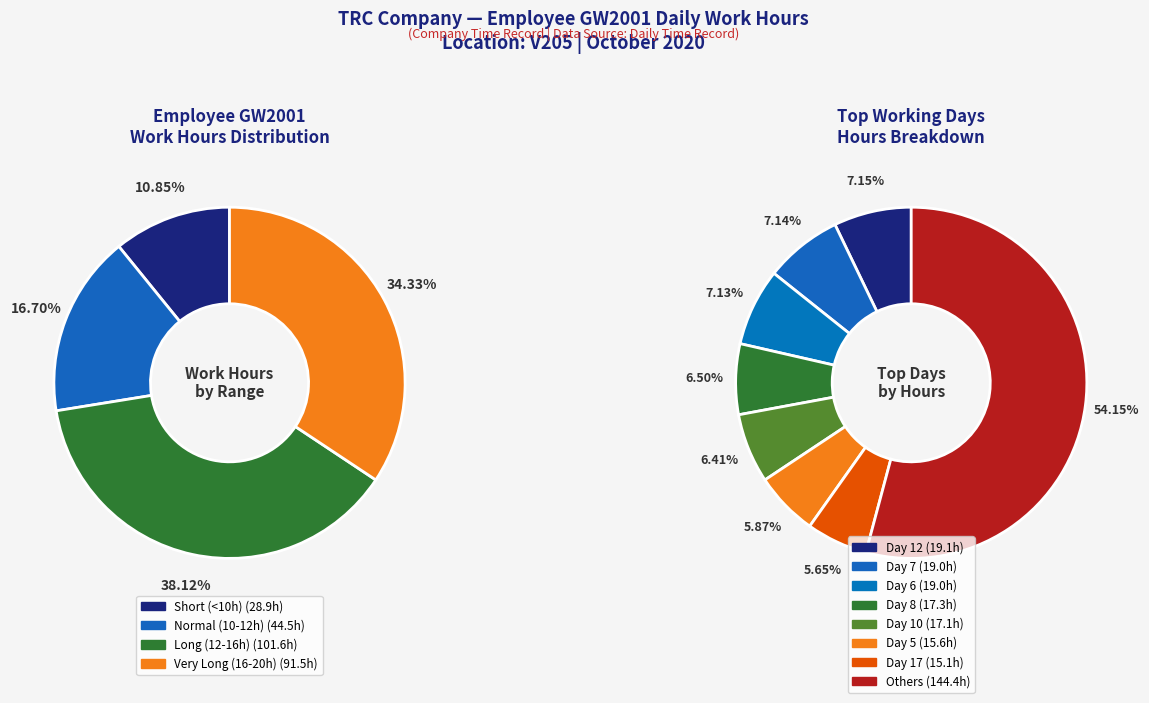

What percentage do Day 12 and Day 6 together represent?

14.3%